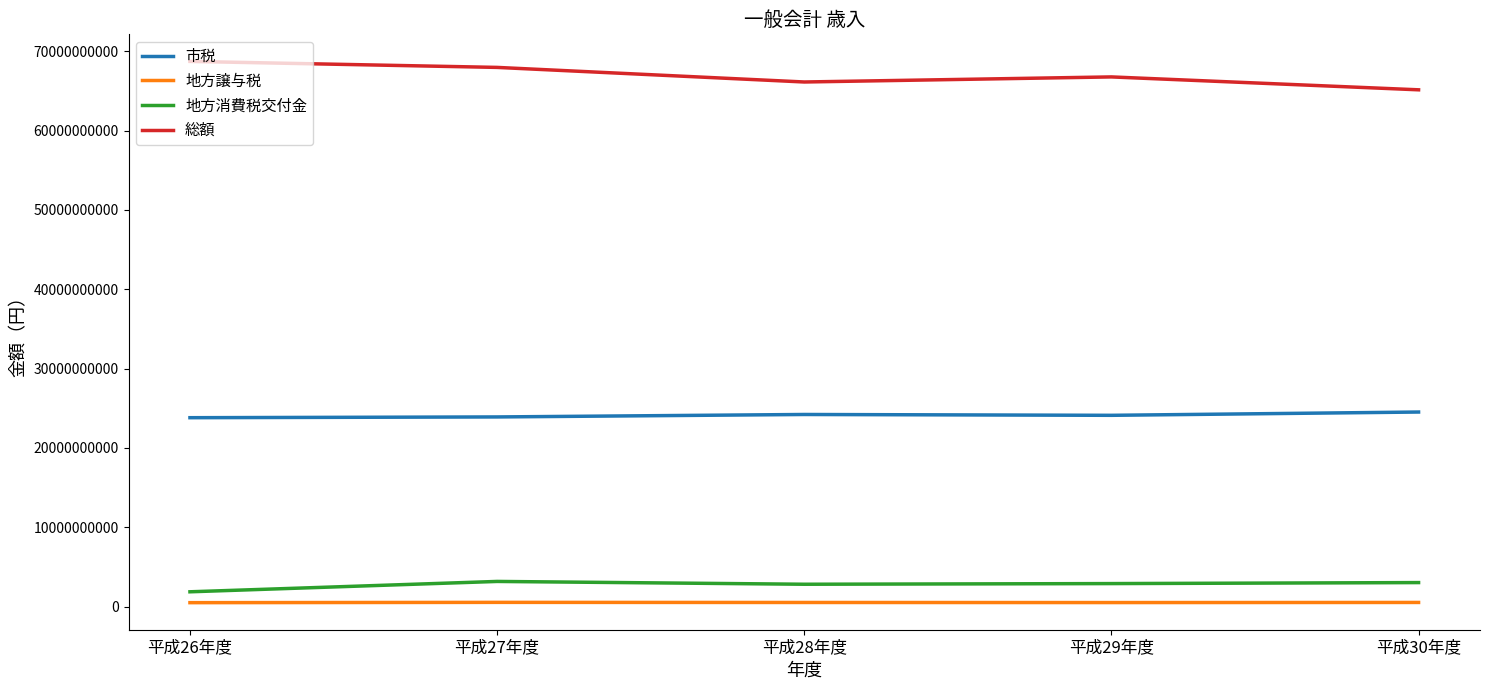

At which category does the chart reach its peak across all series?

平成26年度